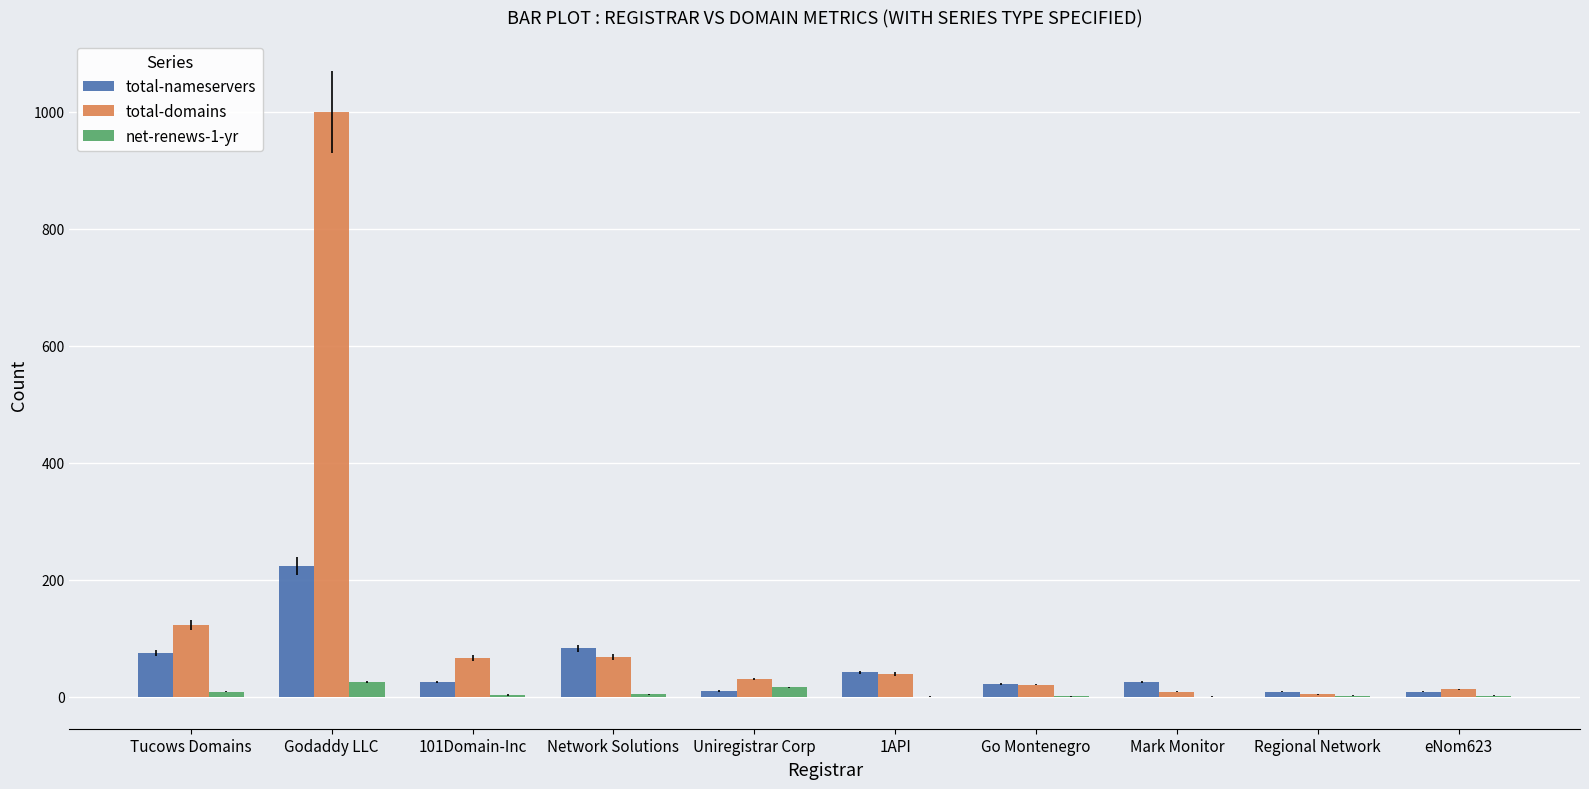

Which series changed the most between Godaddy LLC and Go Montenegro?

total-domains